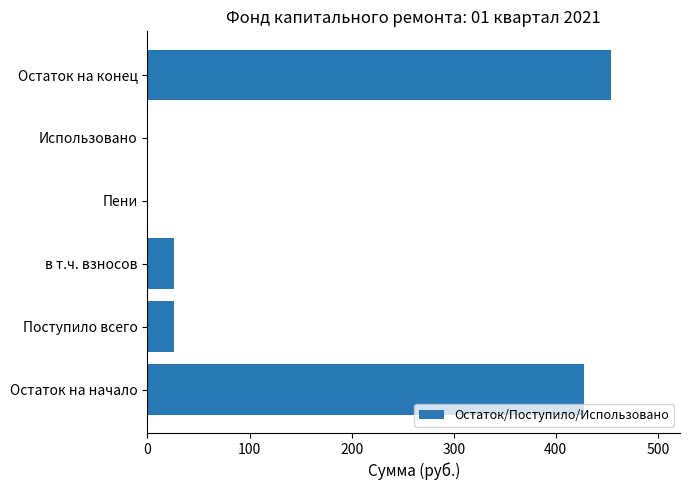

Reading bottom to top, list all the values displayed in this chart.

Остаток на начало=427.7	Поступило всего=25.9	в т.ч. взносов=25.9	Пени=0.0	Использовано=0.0	Остаток на конец=453.6